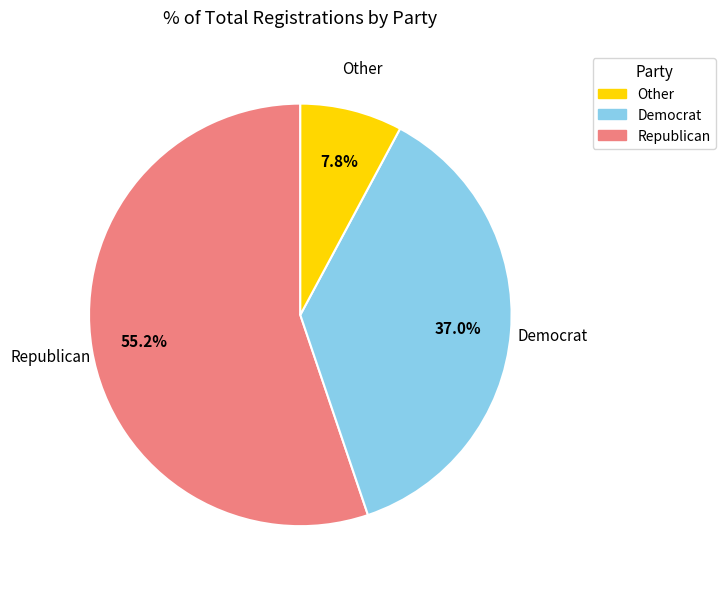

Which slice represents more than half of the pie?

Other